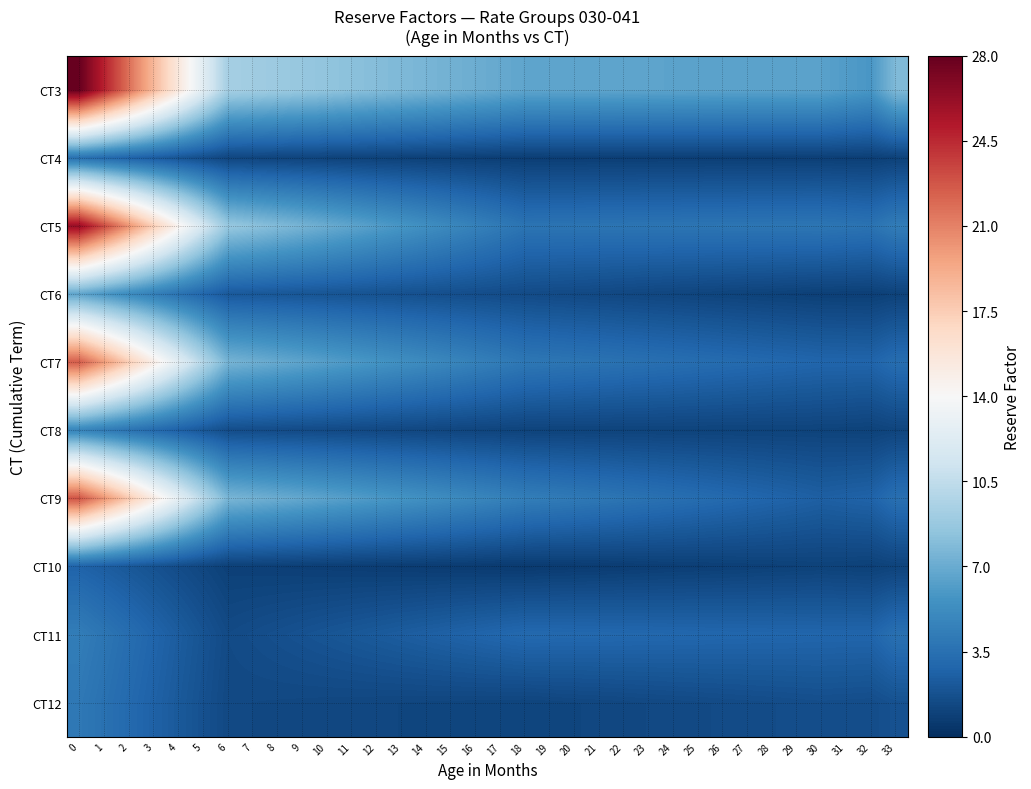

What is the spread (max minus min) of values at 24?

5.8